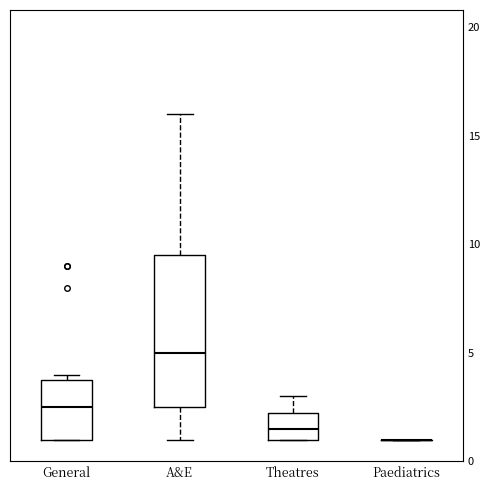

Comparing the boxes themselves (not the whiskers), which one is the tallest?

A&E